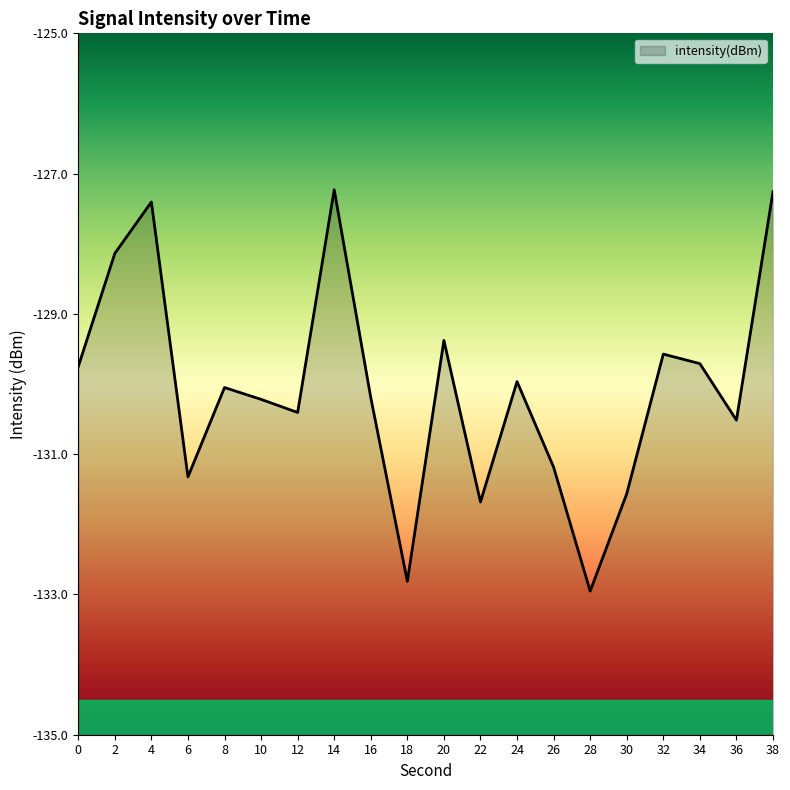

Rank the categories by value from lowest to highest.

28, 18, 22, 30, 6, 26, 36, 12, 10, 16, 8, 24, 0, 34, 32, 20, 2, 4, 38, 14